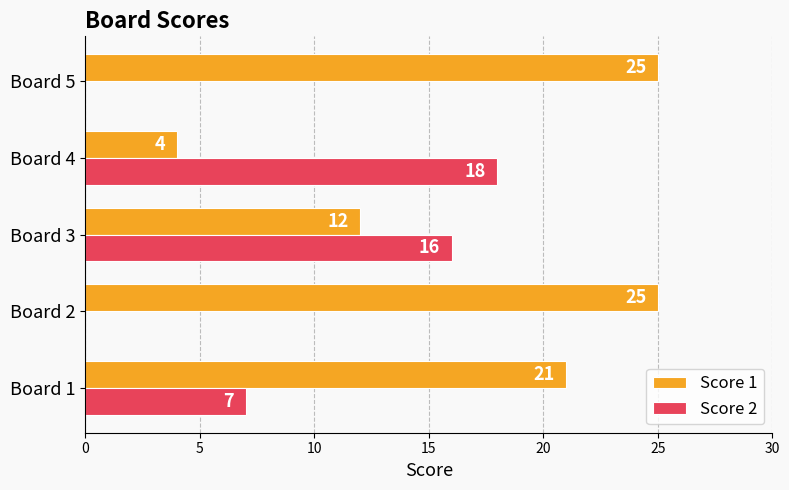

Where is Score 1 nearest to the value 14?

Board 3